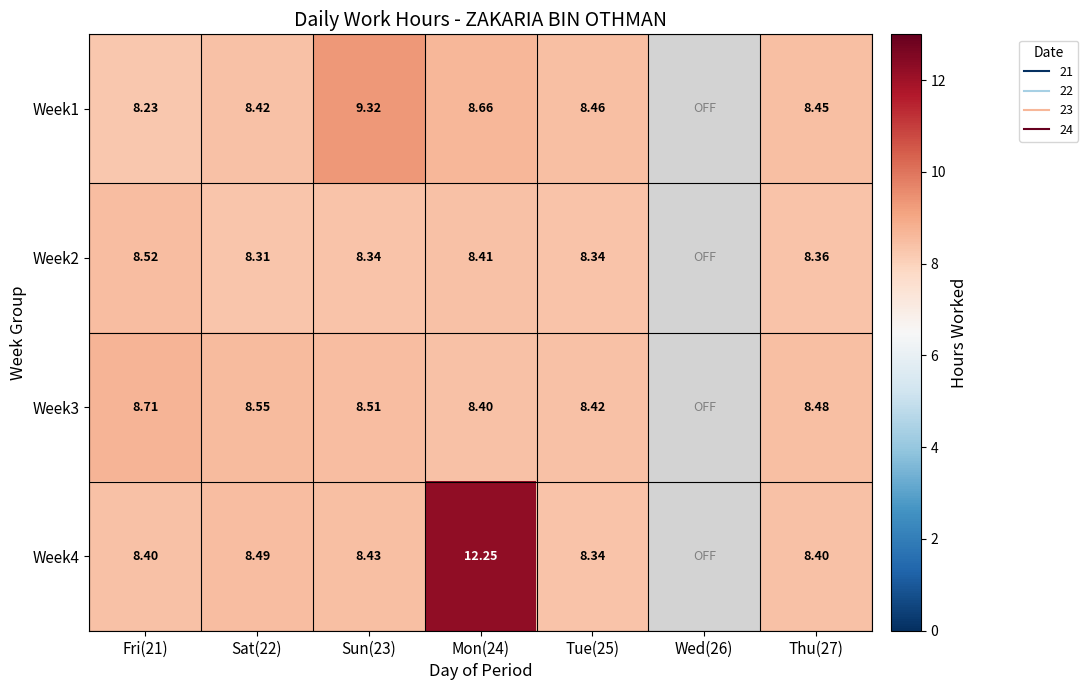

The value of Week2 at Tue(25) is 13.3. True or false?

False